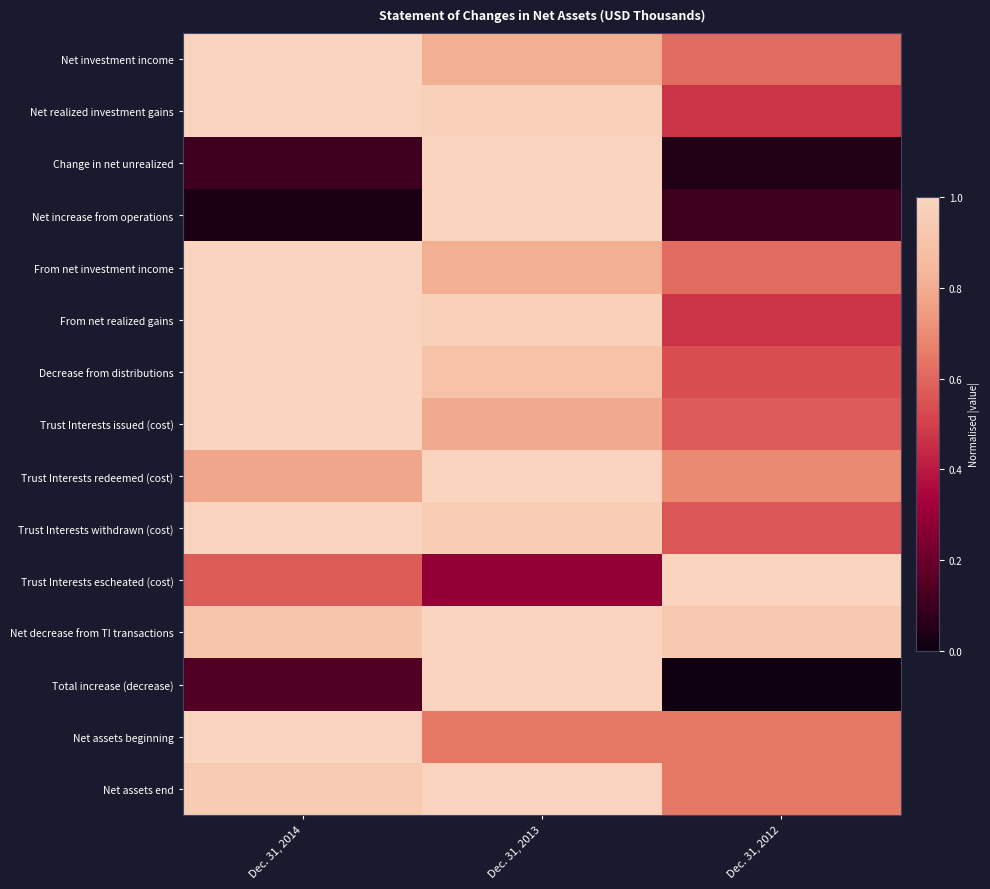

Which series has the largest range (max minus min)?

Total increase (decrease)